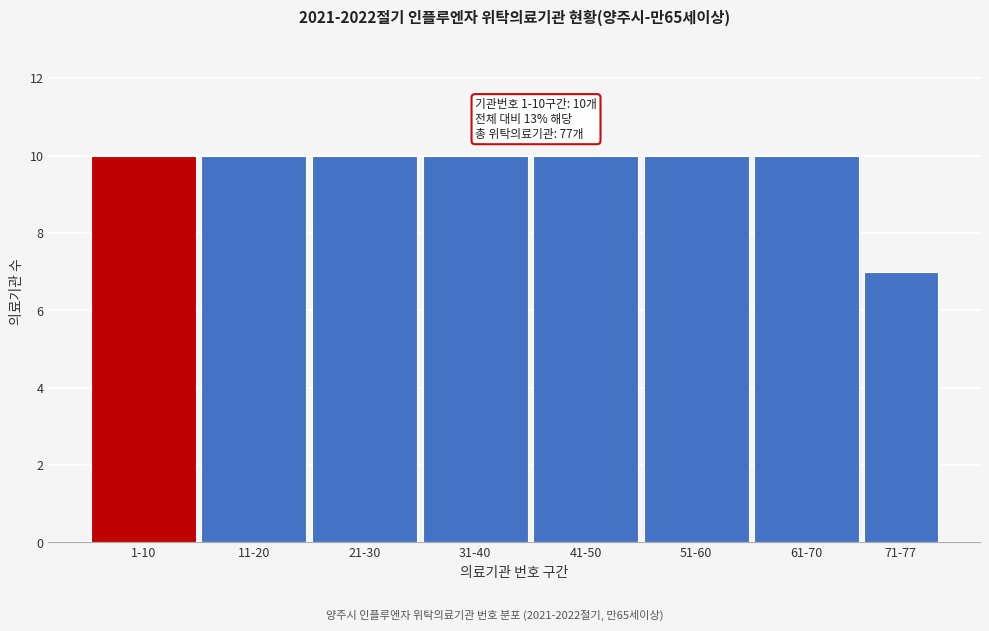

Reading left to right, what are all the values shown in this chart?

1-10=10	11-20=10	21-30=10	31-40=10	41-50=10	51-60=10	61-70=10	71-77=7